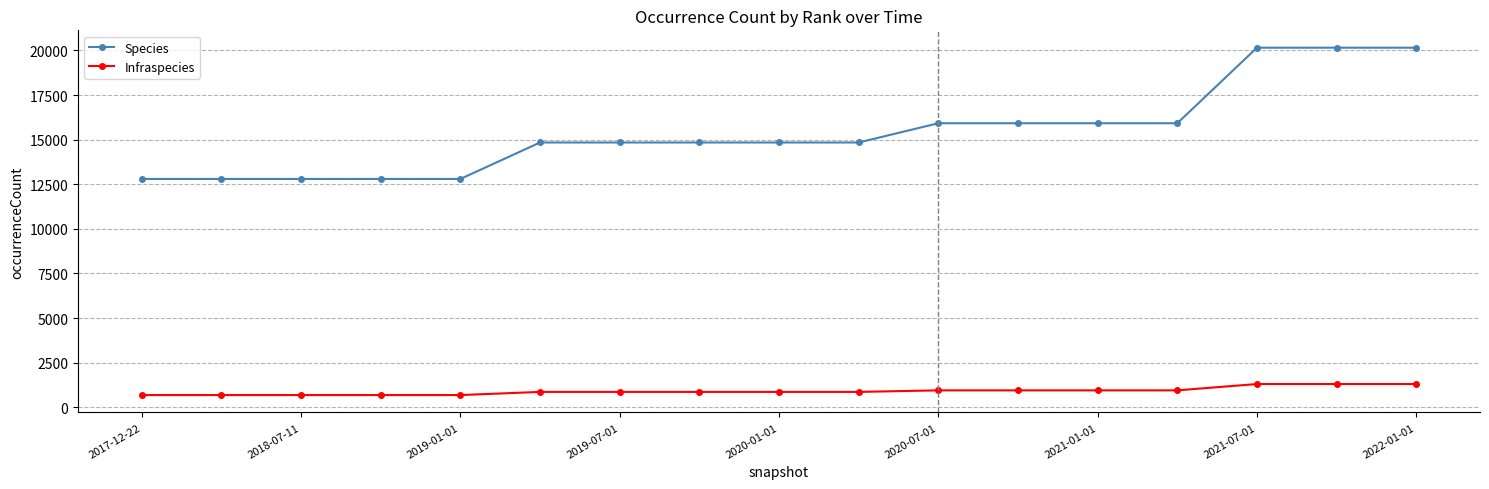

List the series in order of their peak value, lowest first.

Infraspecies, Species